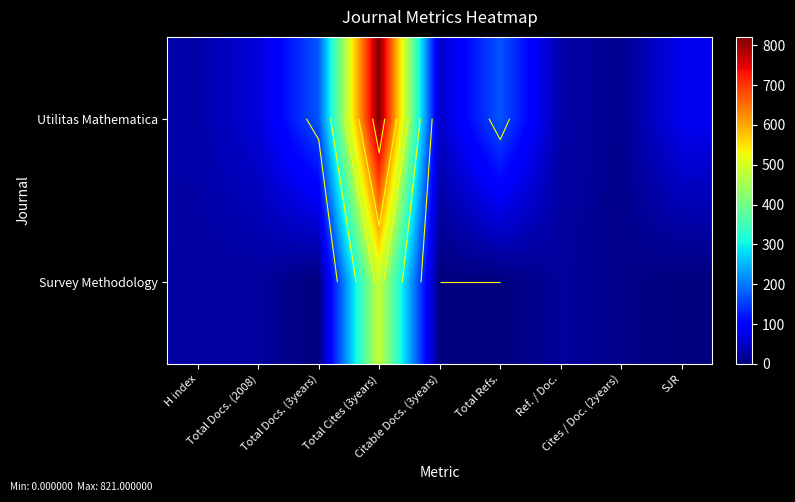

Is the value of Utilitas Mathematica at Total Docs. (3years) greater than the value of Survey Methodology at Total Refs.?

Yes